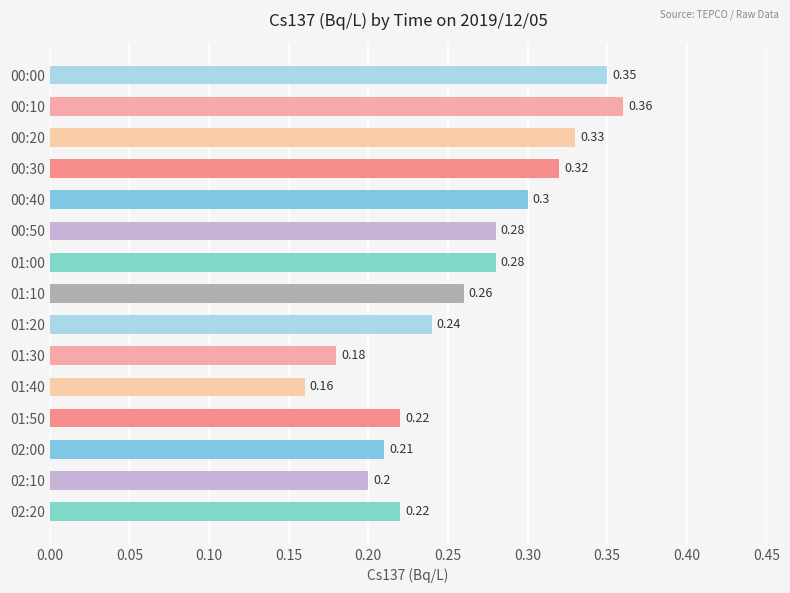

Between 02:10 and 00:00, which is larger?

00:00